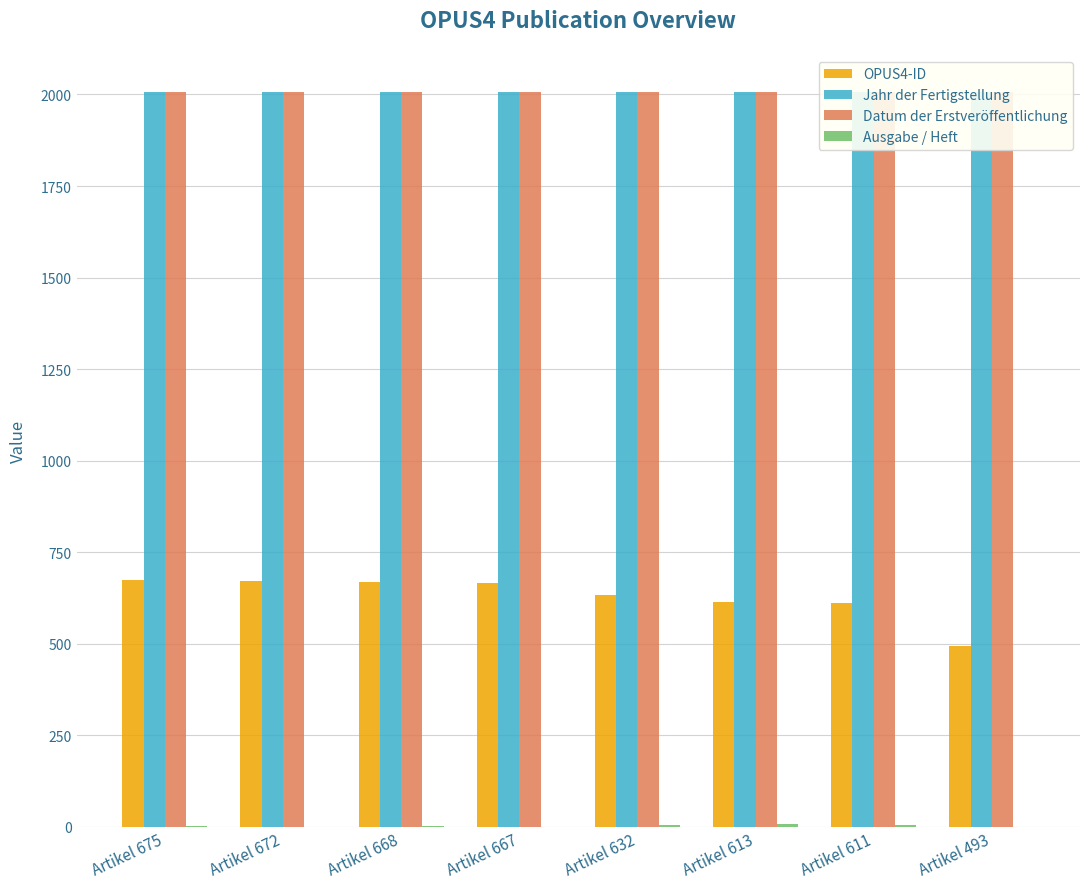

How many bars are there in each group?

4